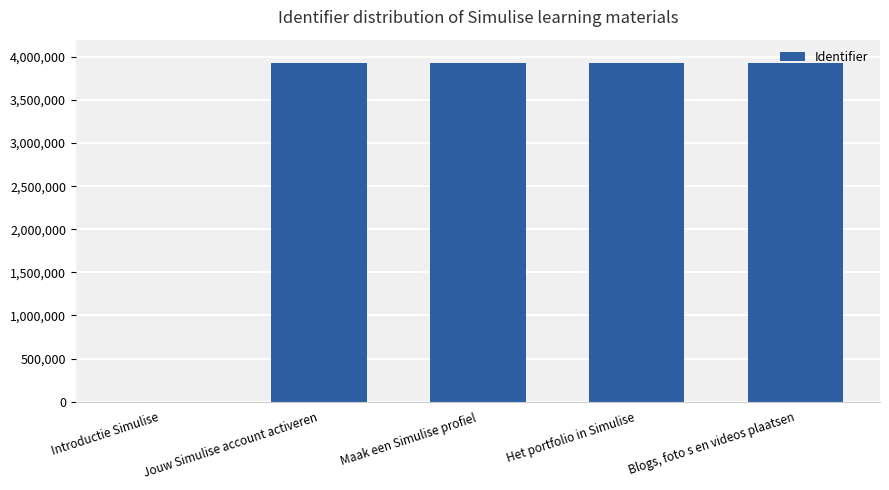

What is the change in value from Introductie Simulise to Het portfolio in Simulise?

+3931273